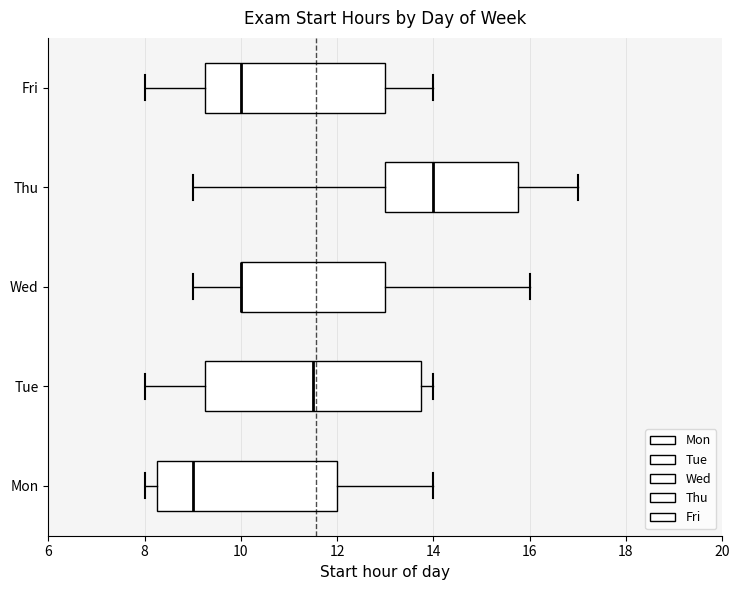

Where does the median line of the box for Tue sit on the x-axis? The values are not printed on the chart, so give them approximately, as read against the axis.

11.6